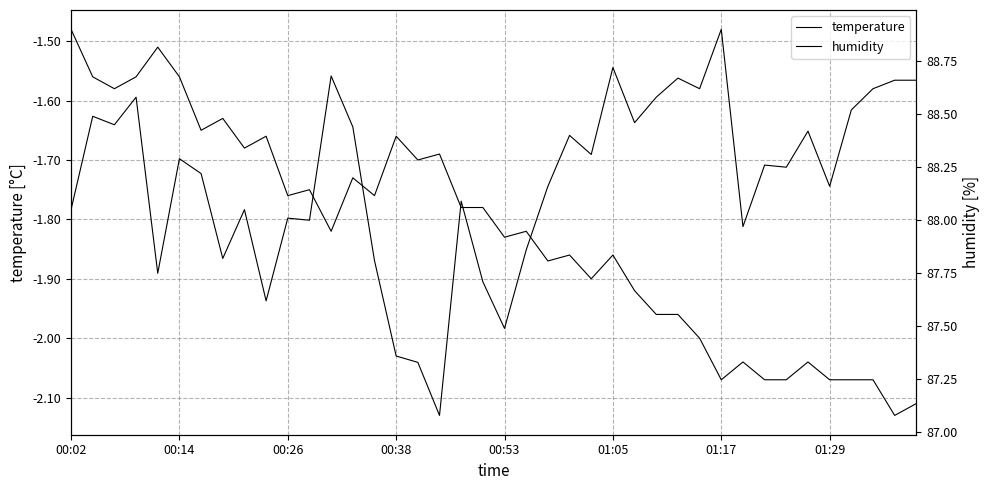

What is the difference between the maximum and minimum values in the humidity series?

1.8